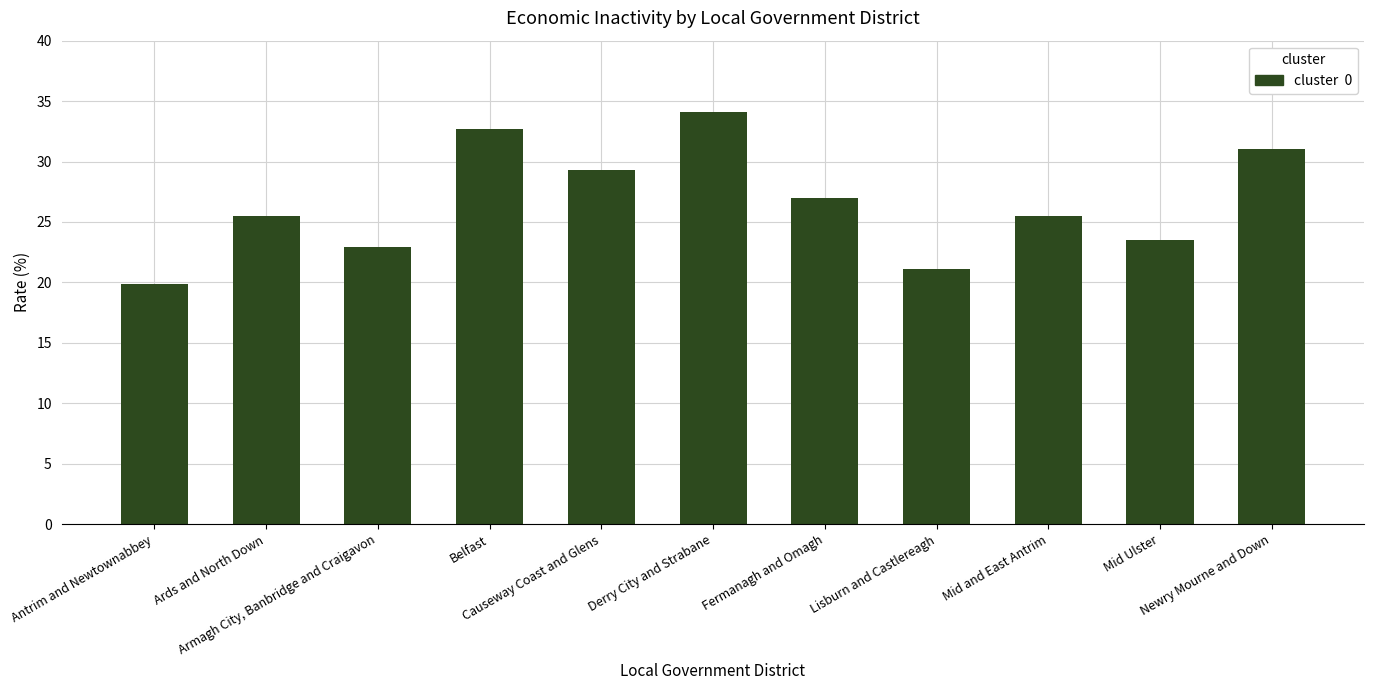

What position from the left is Fermanagh and Omagh?

7